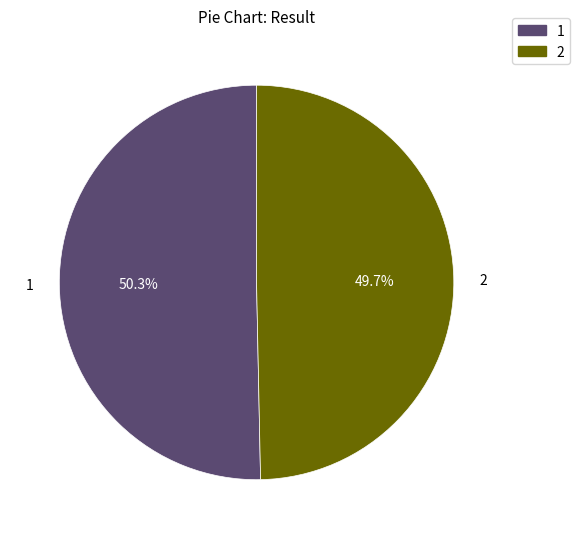

How many slices are in this pie chart?

2